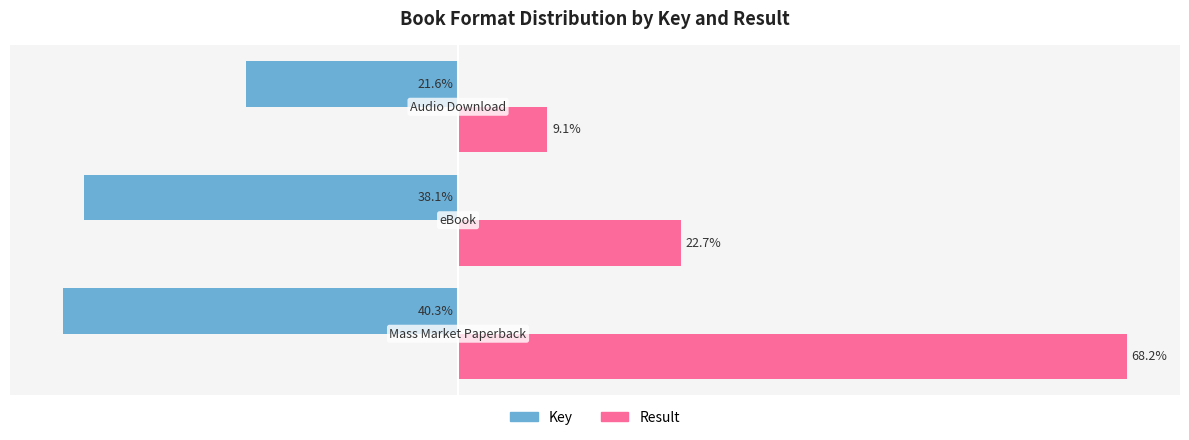

Which series has the widest spread of values?

Result